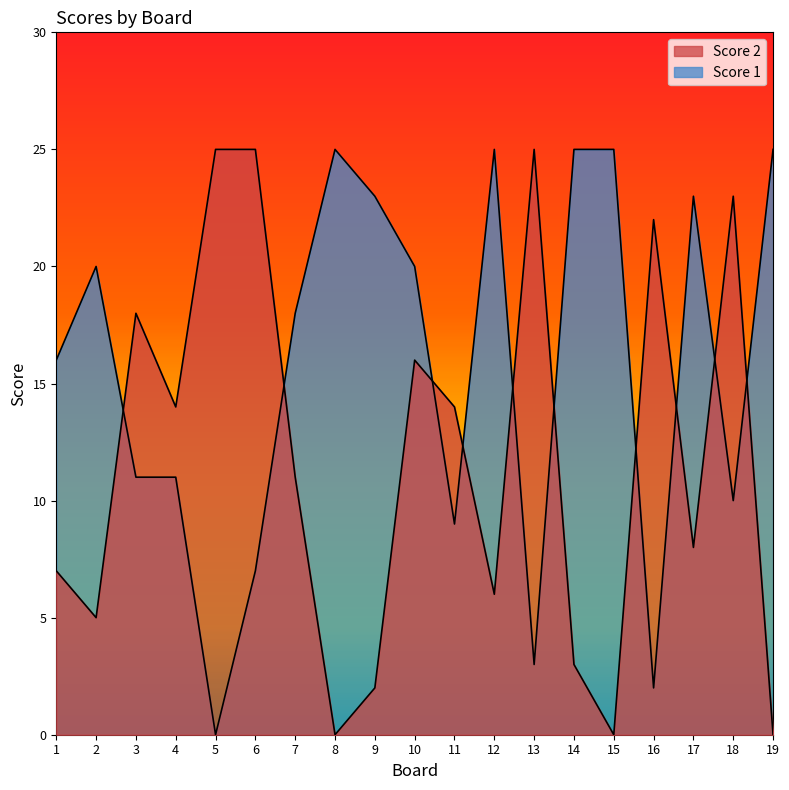

Rank the series by their maximum value, from highest to lowest.

Score 2, Score 1